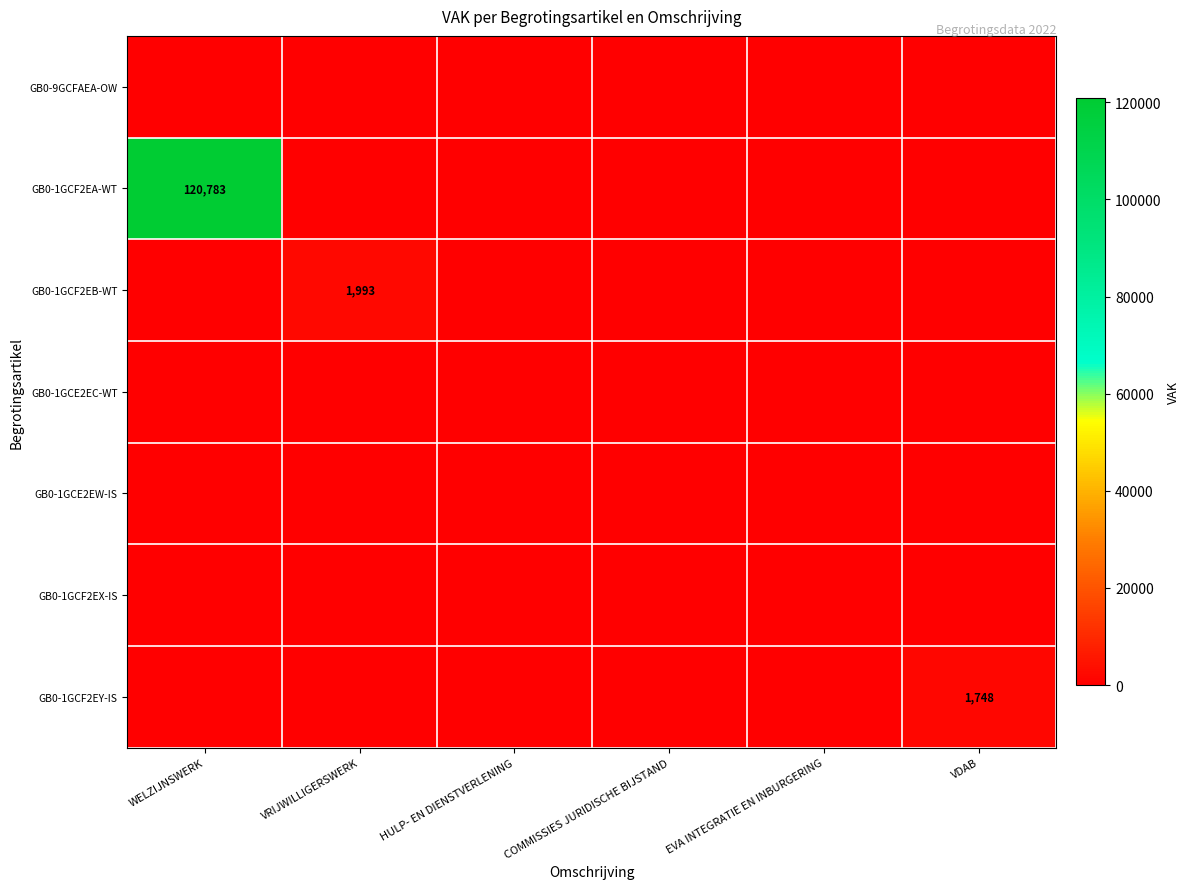

The value of GB0-1GCF2EY-IS at VDAB is 2478. True or false?

False